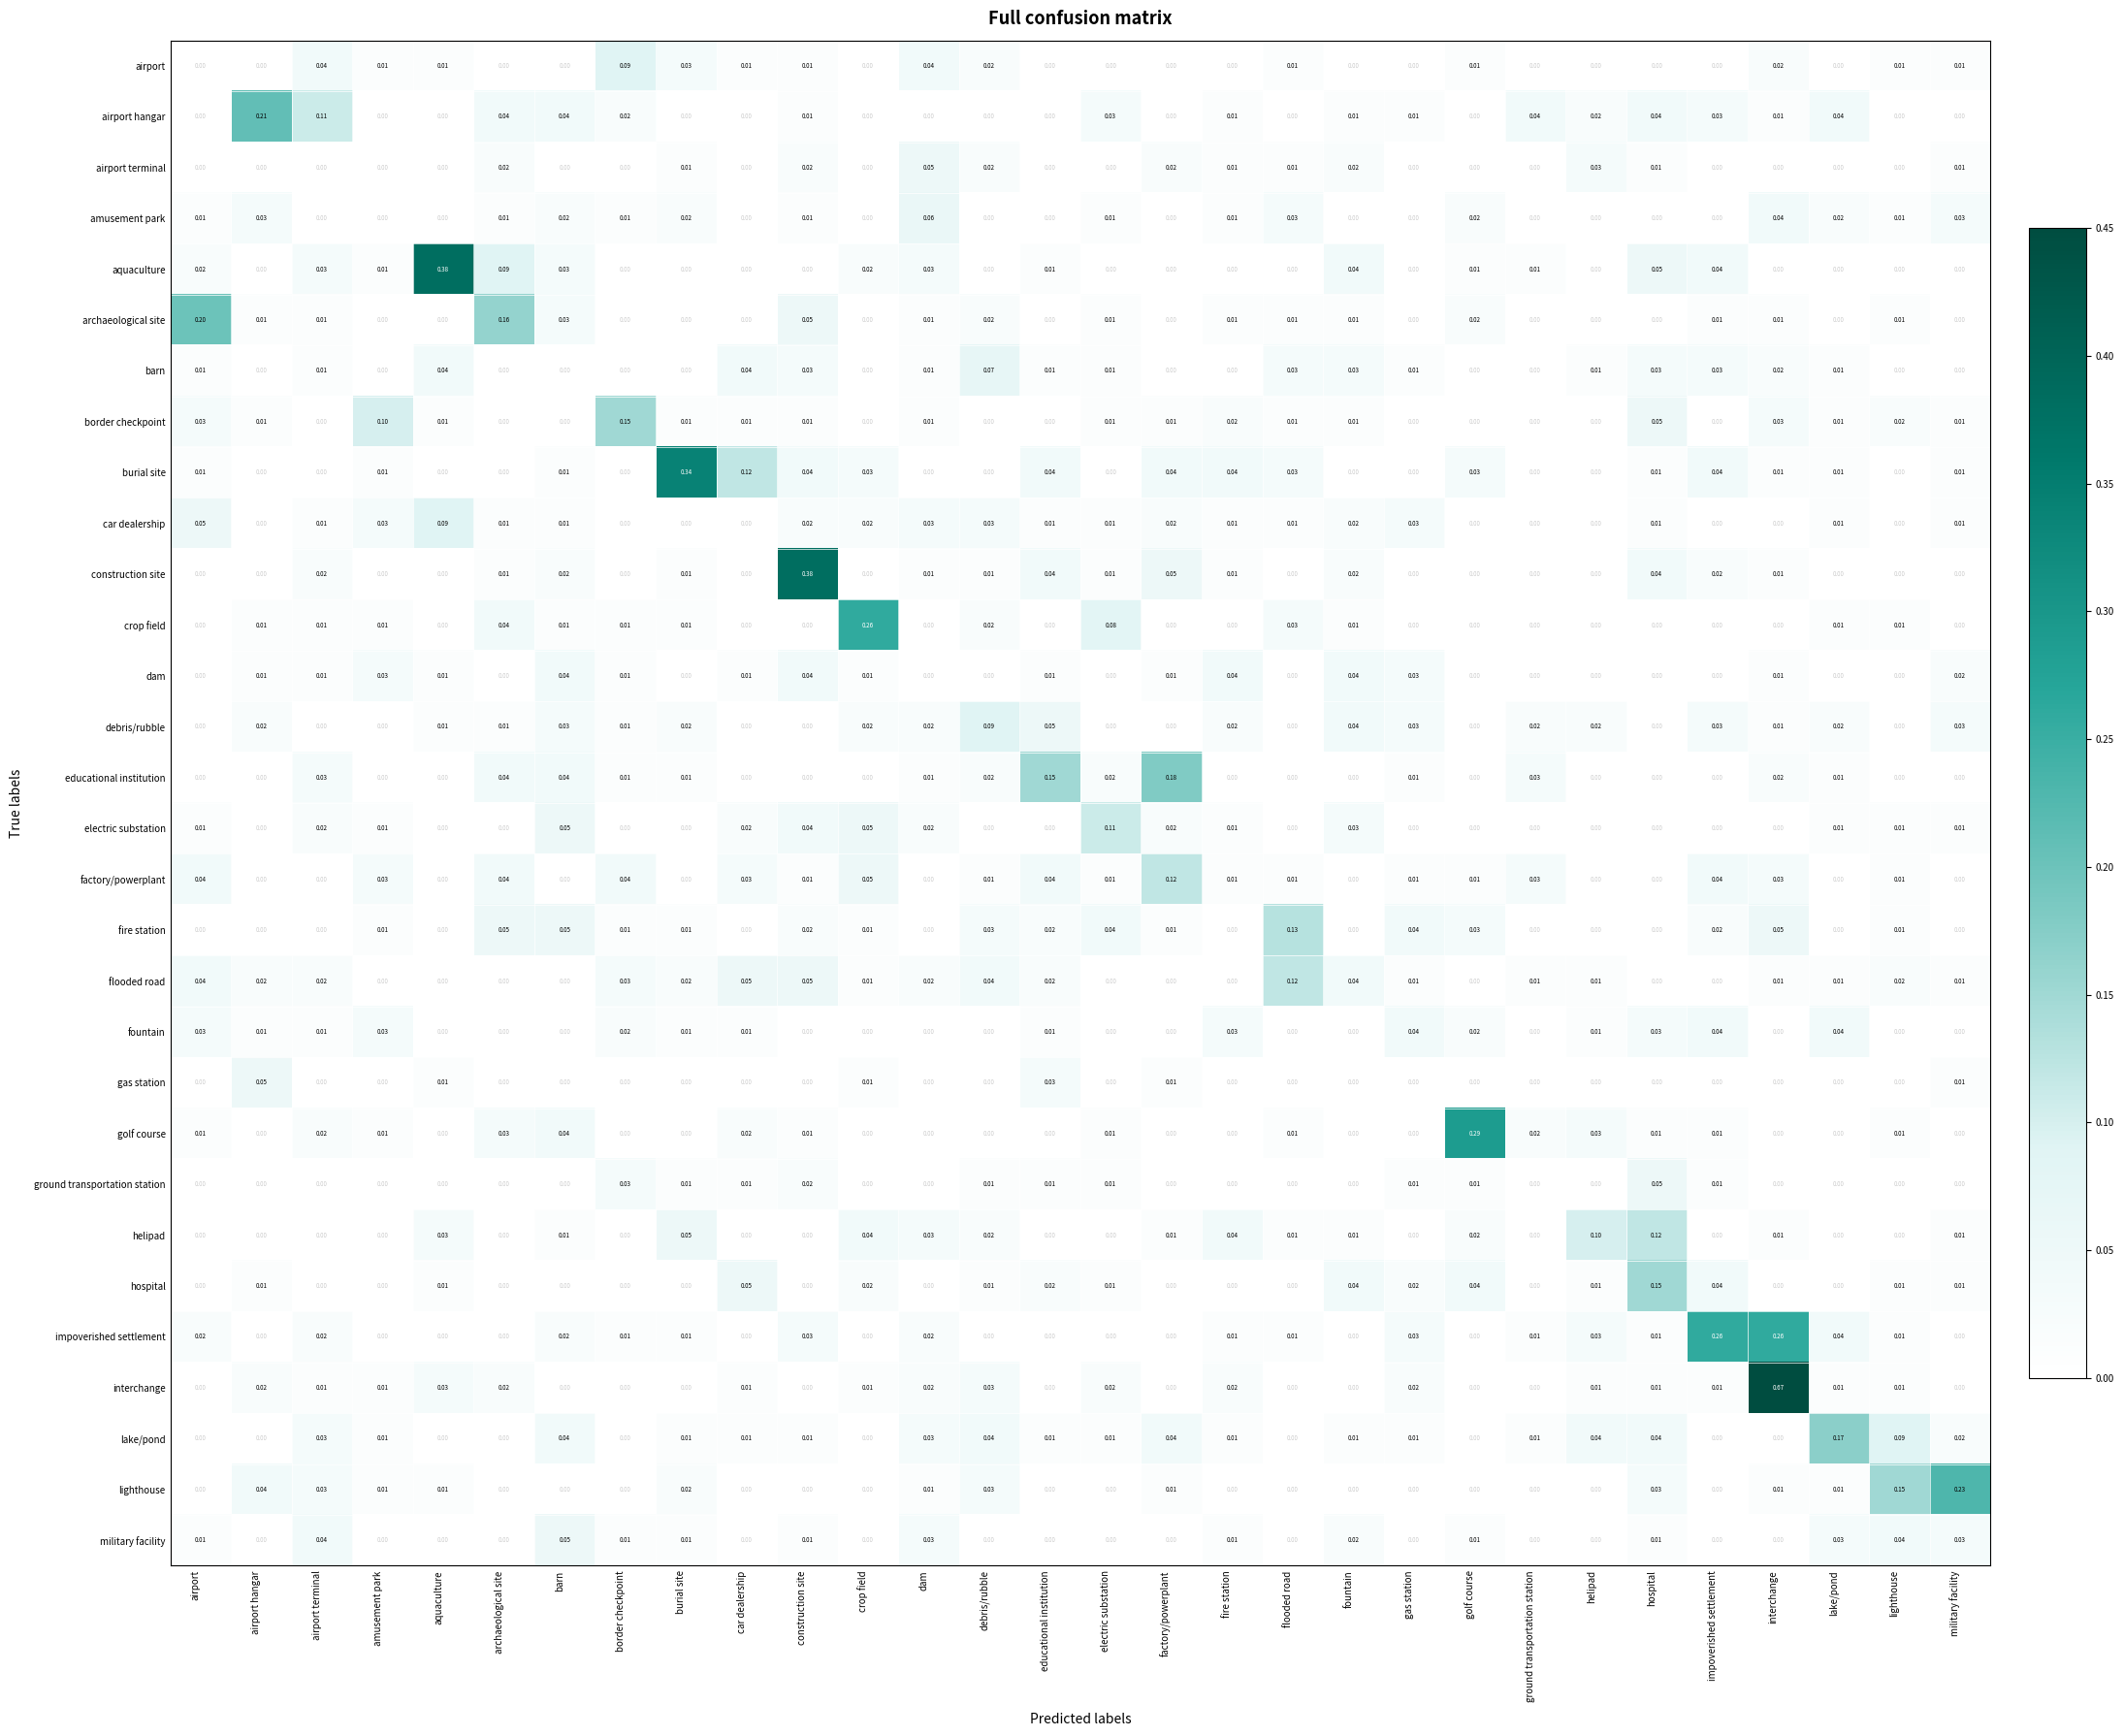

At which category does the chart reach its peak across all series?

interchange